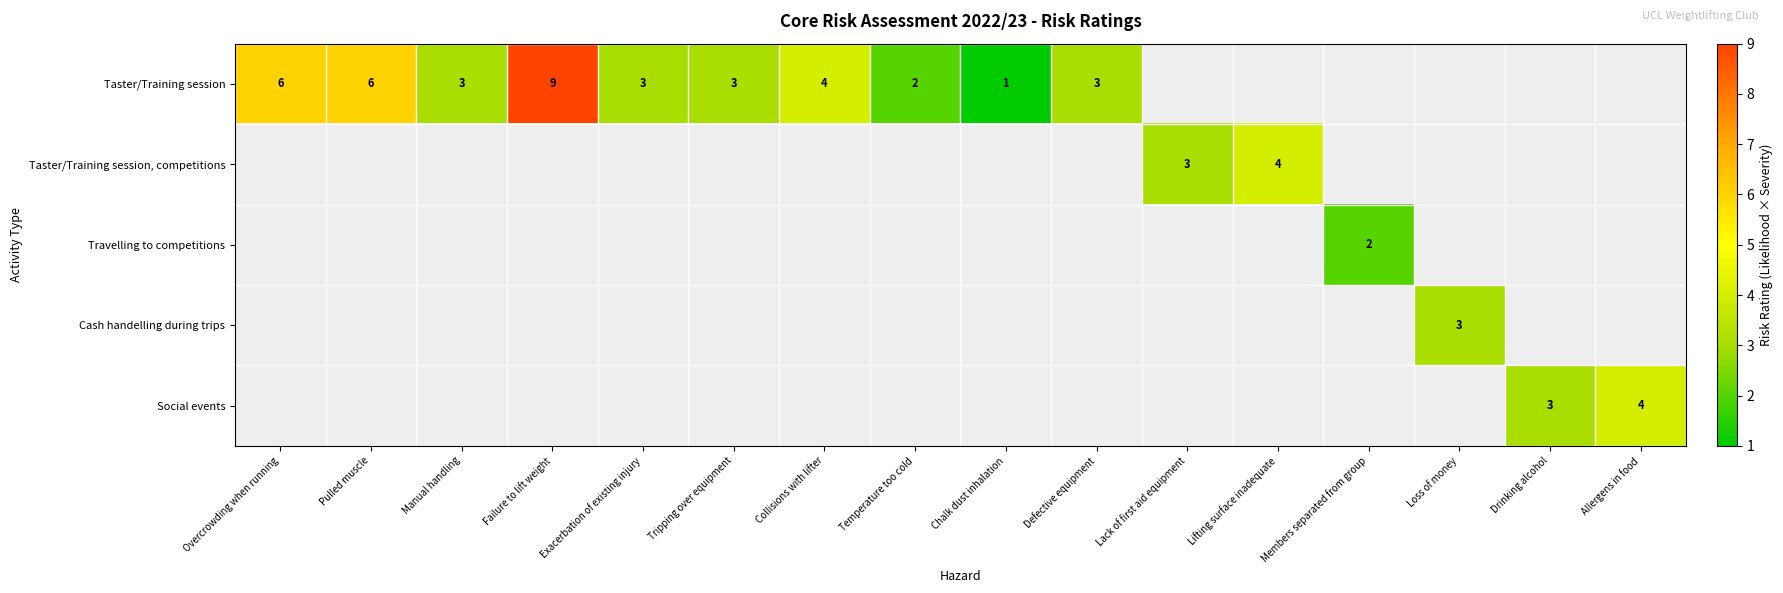

The Taster/Training session series shows 3 at Tripping over equipment. True or false?

True